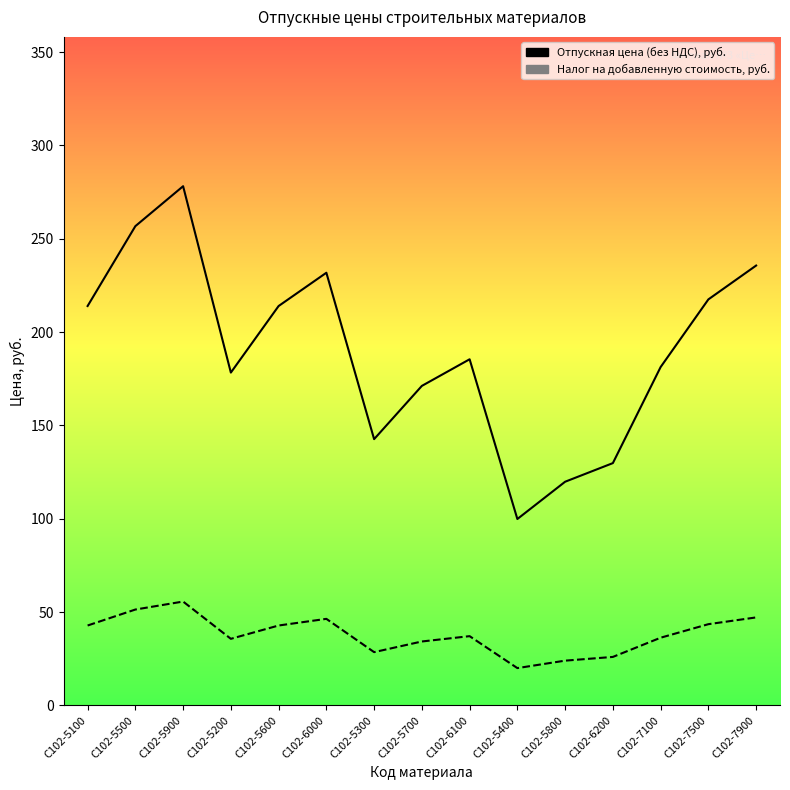

What is the average value of the Отпускная цена (без НДС), руб. series?

190.4